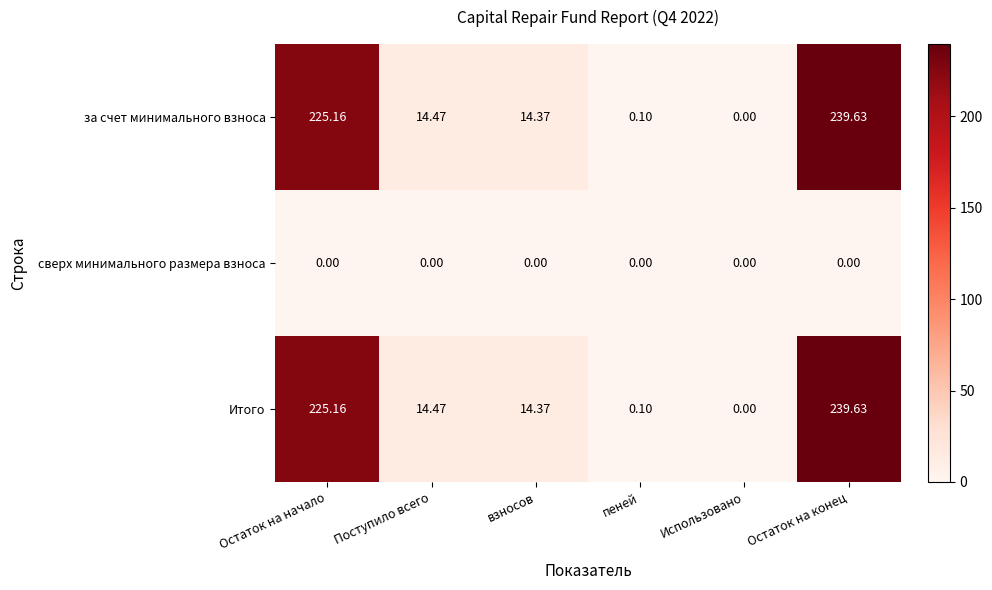

At which label does Итого first exceed 14?

Остаток на начало